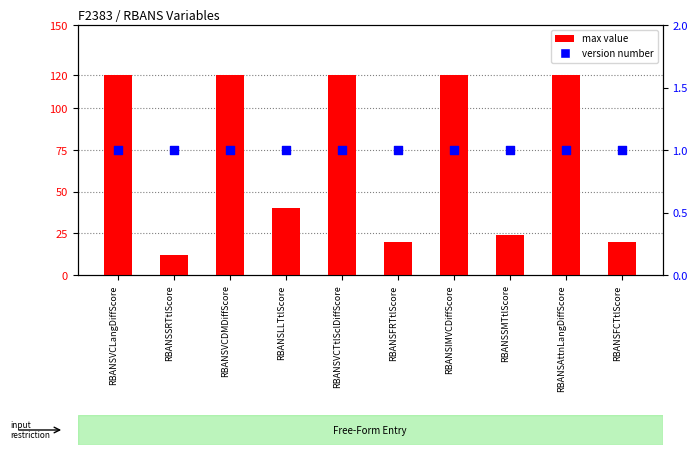

Which series reaches the maximum Y coordinate?

max value